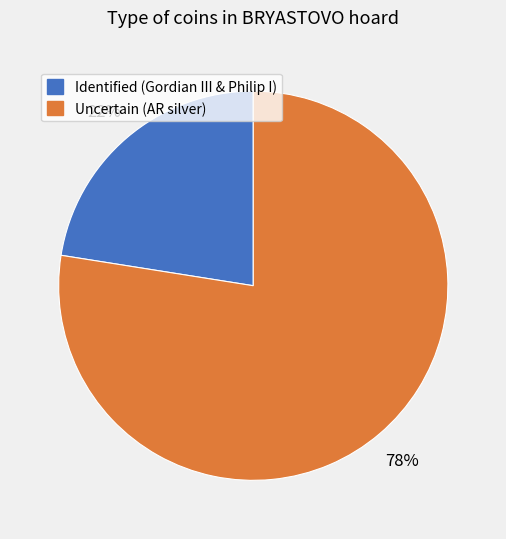

Approximately how many times larger is the value at Identified (Gordian III & Philip I) compared to Uncertain (AR silver)?

0.3